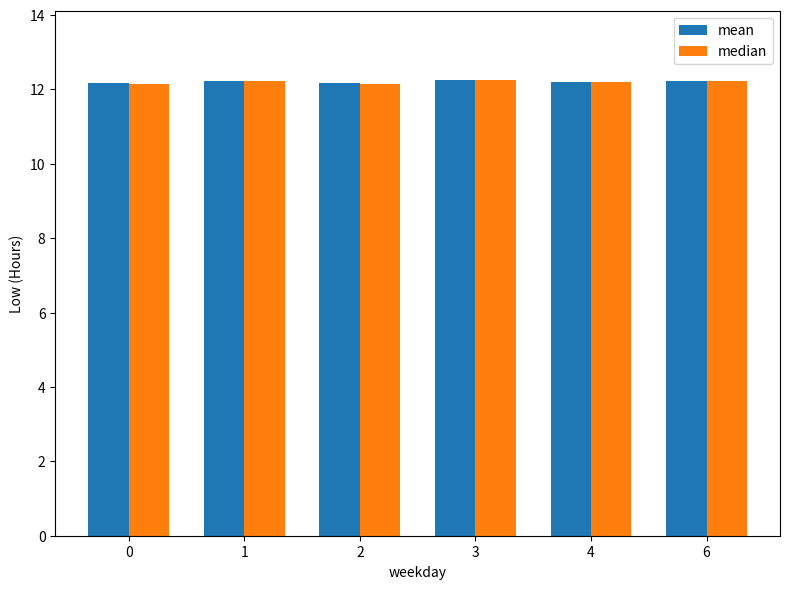

Read the median value at 1.

12.2